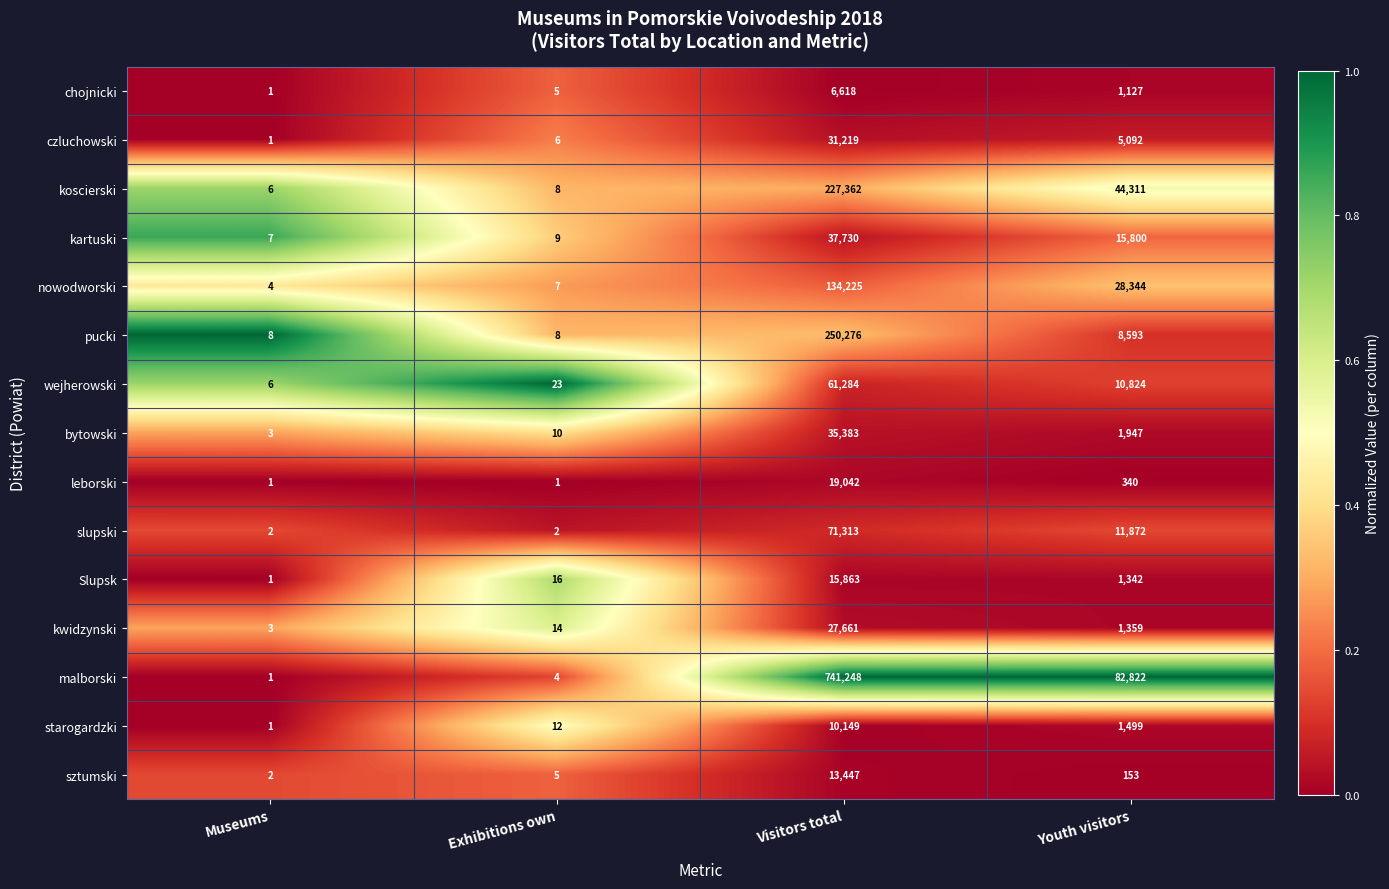

Is the value of Slupsk at Museums greater than the value of starogardzki at Visitors total?

No